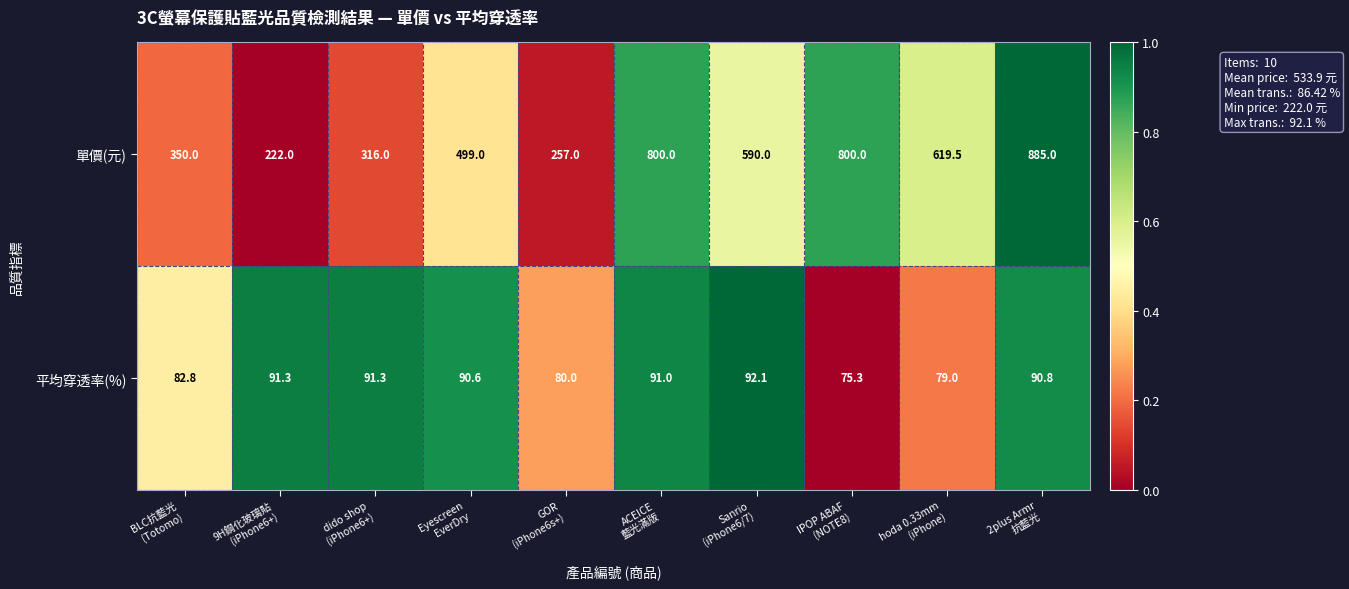

How many values in the 平均穿透率(%) series exceed 90?

6